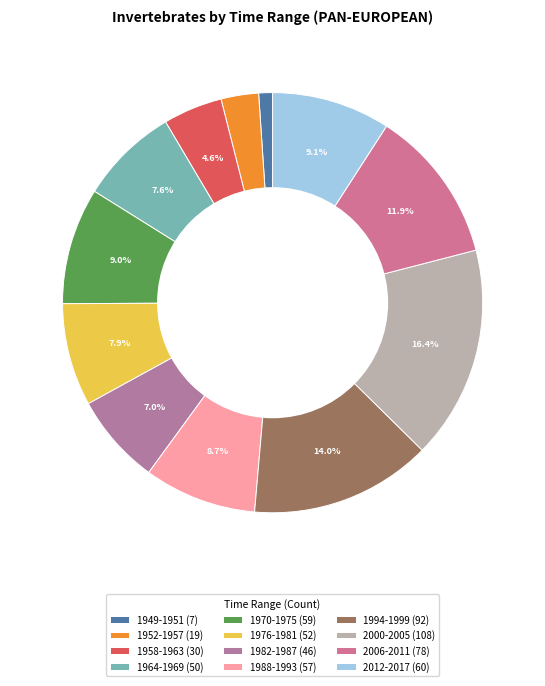

Is 2000-2005 the majority of the pie?

No